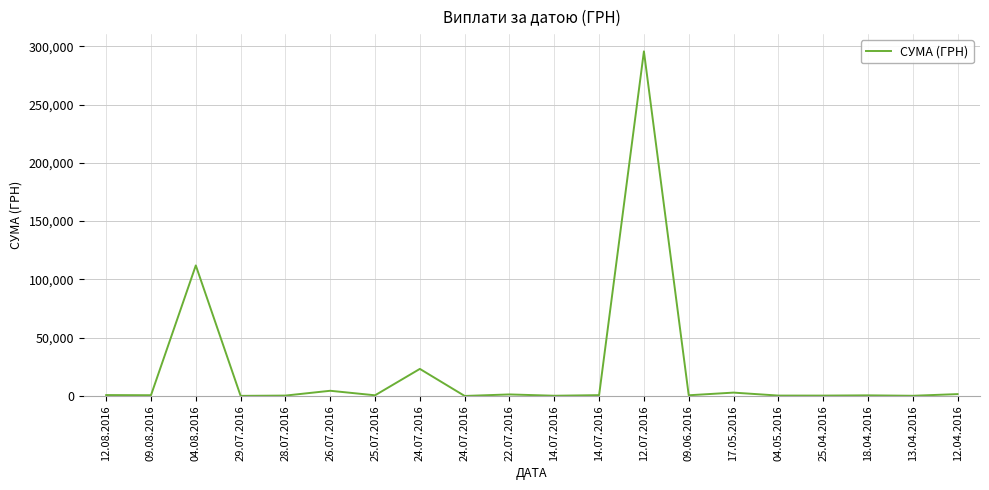

List the labels in order of value, largest first.

12.07.2016, 04.08.2016, 24.07.2016, 26.07.2016, 17.05.2016, 12.04.2016, 22.07.2016, 12.08.2016, 14.07.2016, 09.08.2016, 09.06.2016, 25.07.2016, 18.04.2016, 04.05.2016, 28.07.2016, 25.04.2016, 14.07.2016, 13.04.2016, 29.07.2016, 24.07.2016